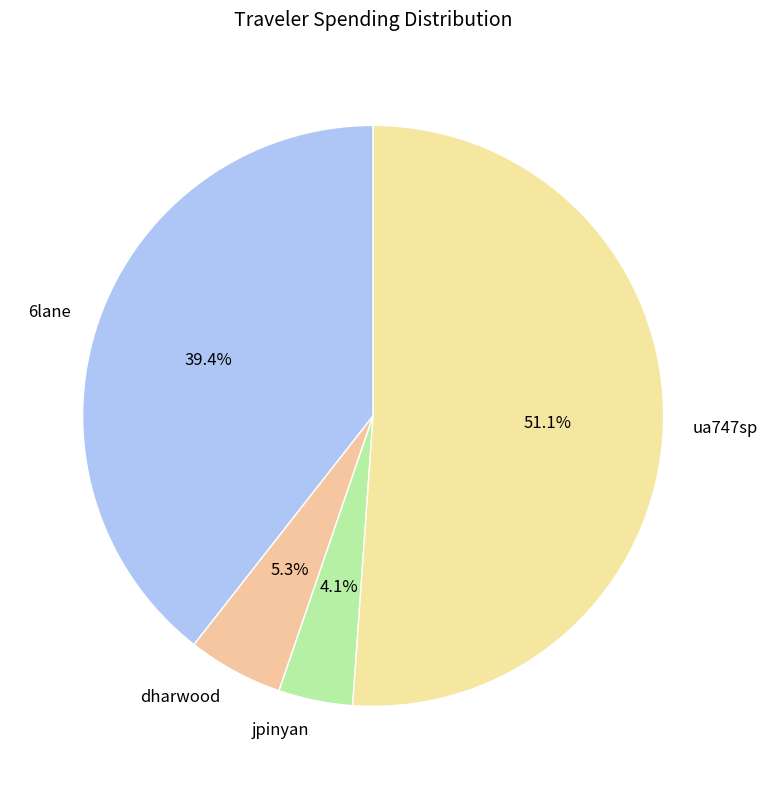

How many slices are in this pie chart?

4